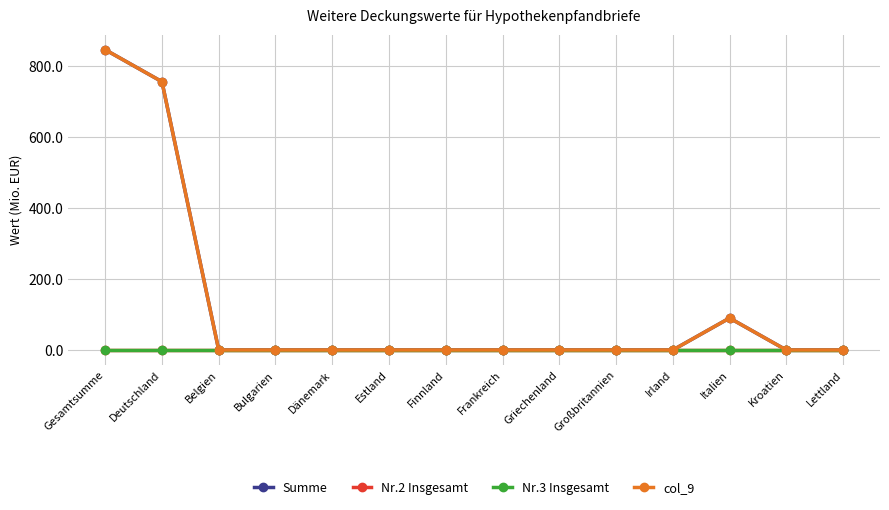

Which has a higher value, Bulgarien or Großbritannien?

Bulgarien